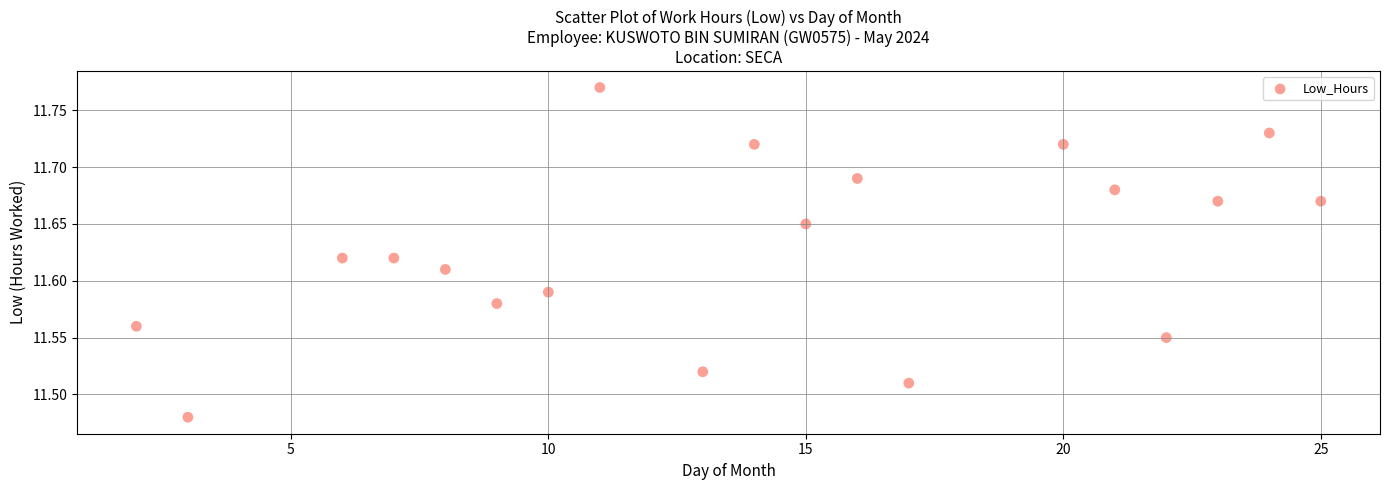

What is the range of X values (max minus min)?

23.0